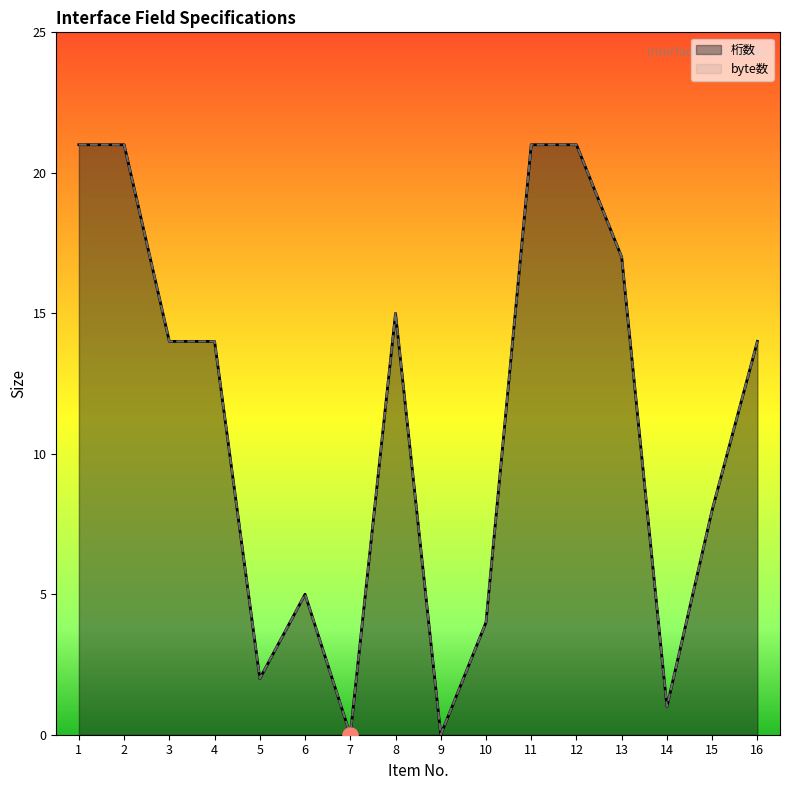

At how many categories does at least one series exceed 4?

11